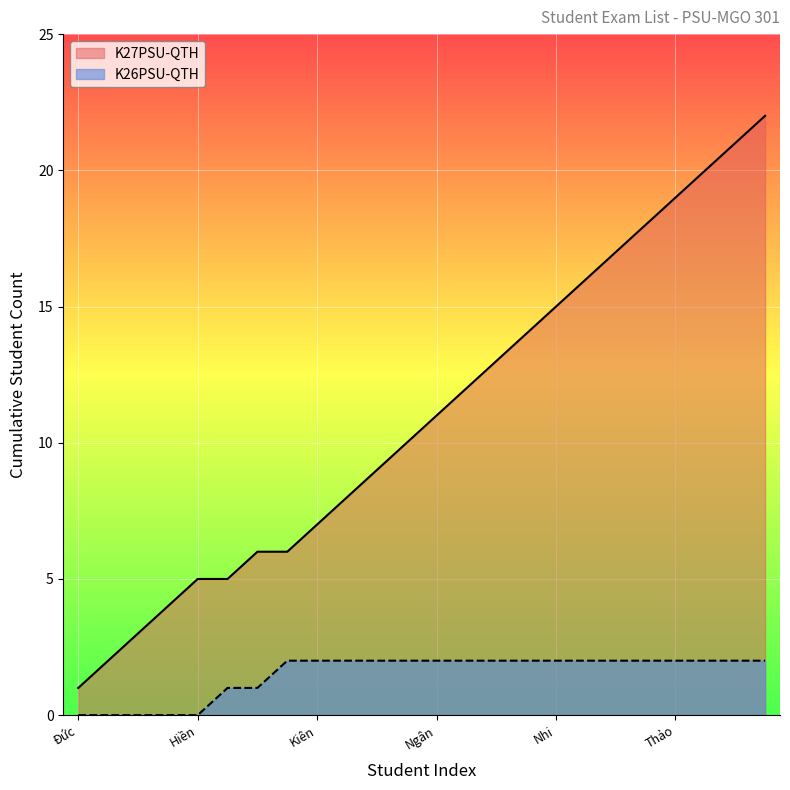

List the series in order of their overall mean, highest first.

K27PSU-QTH, K26PSU-QTH